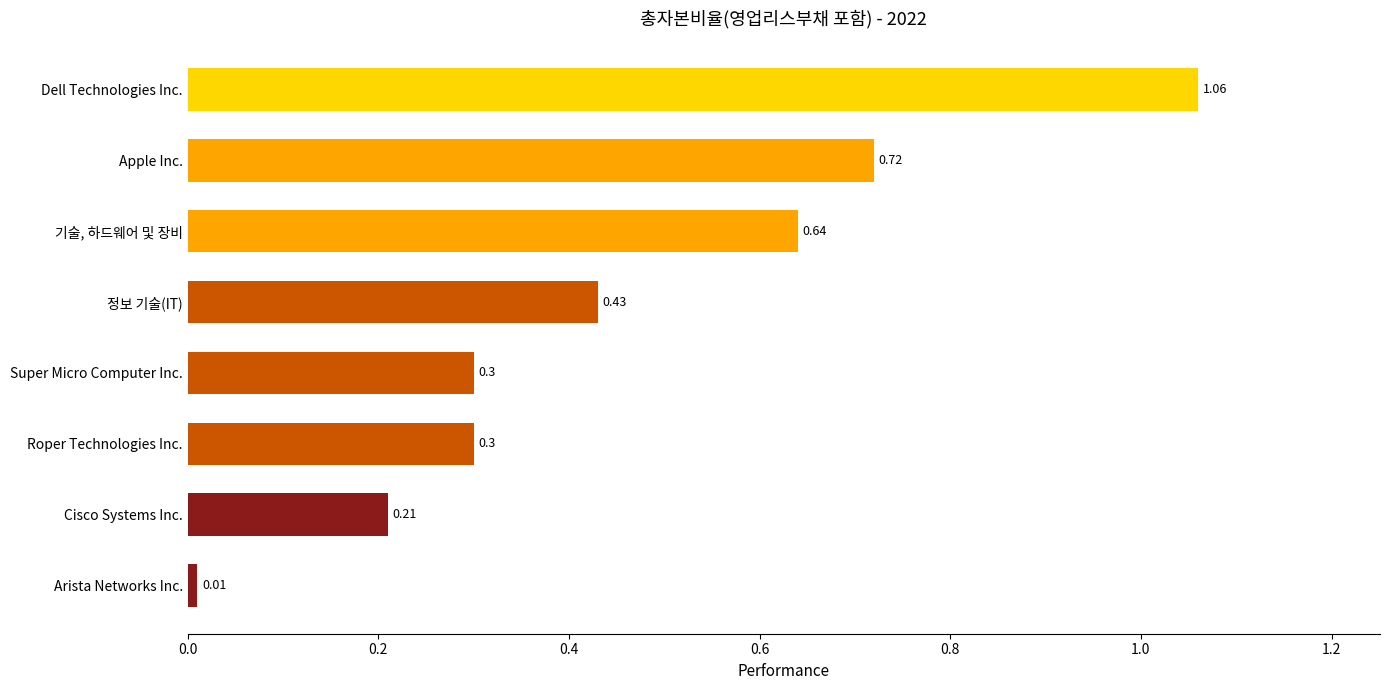

Between Dell Technologies Inc. and Apple Inc., which is larger?

Dell Technologies Inc.